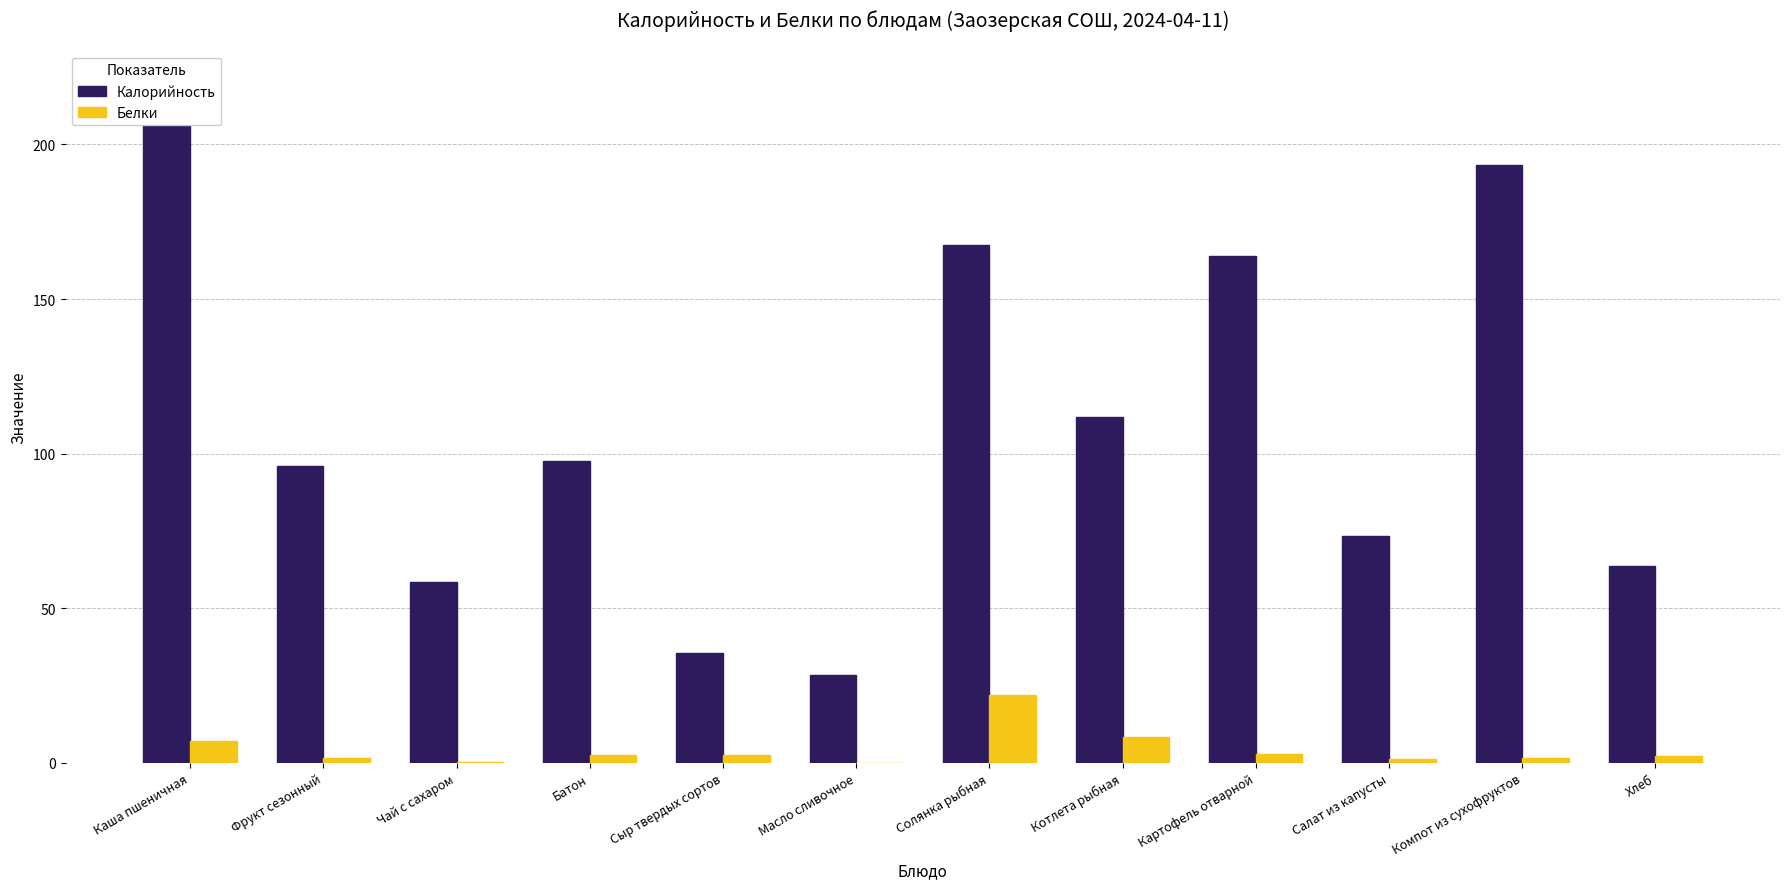

Which series has the widest spread of values?

Калорийность